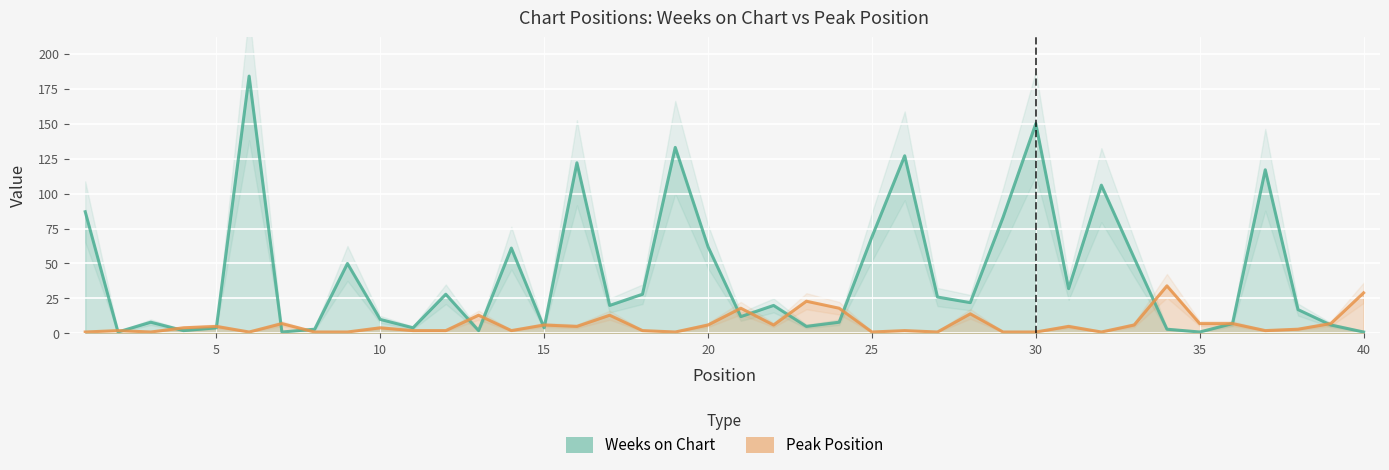

List the series in order of their peak value, lowest first.

Peak Position, Weeks on Chart